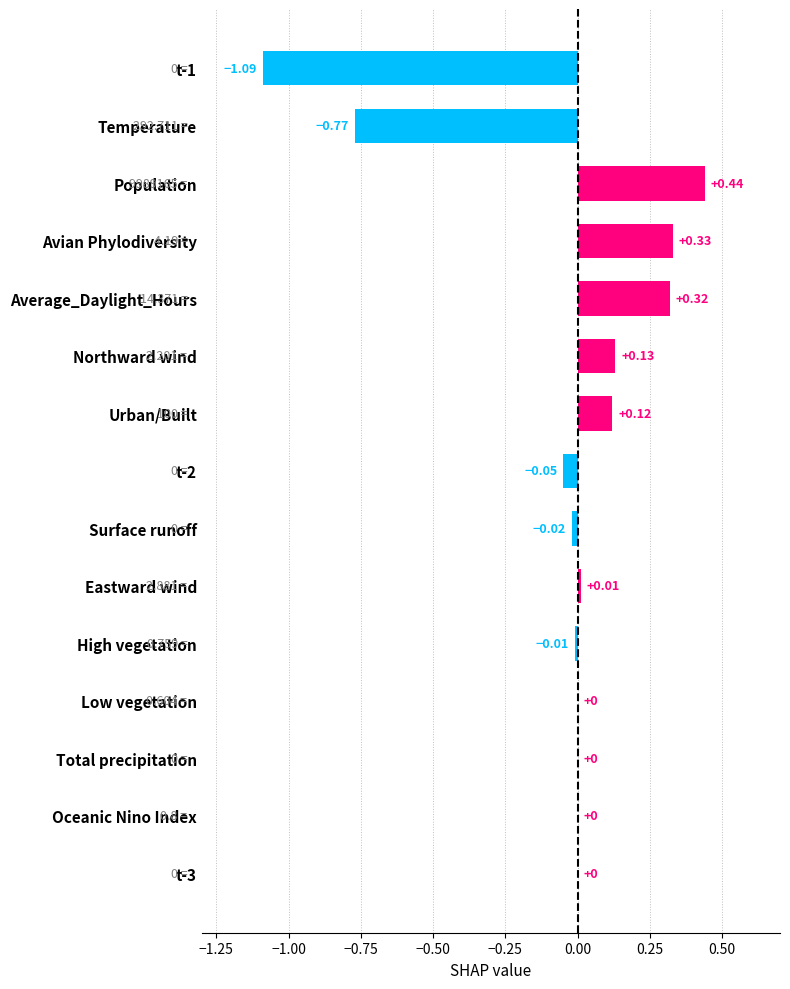

At which category does the chart reach its peak across all series?

Population